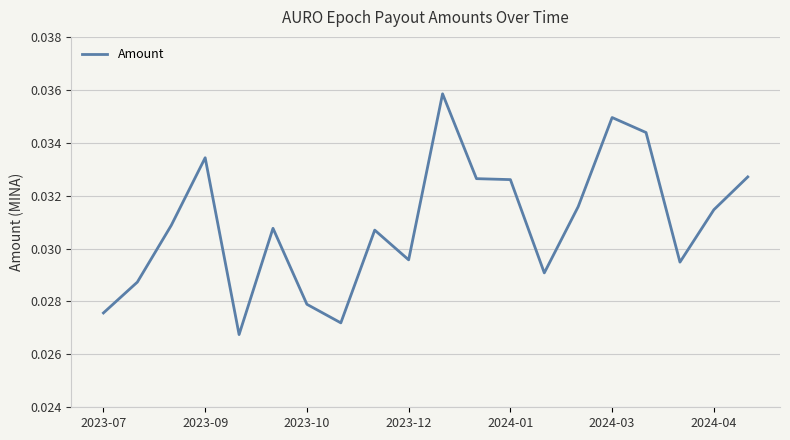

Does the chart display data point markers on the line(s)?

No